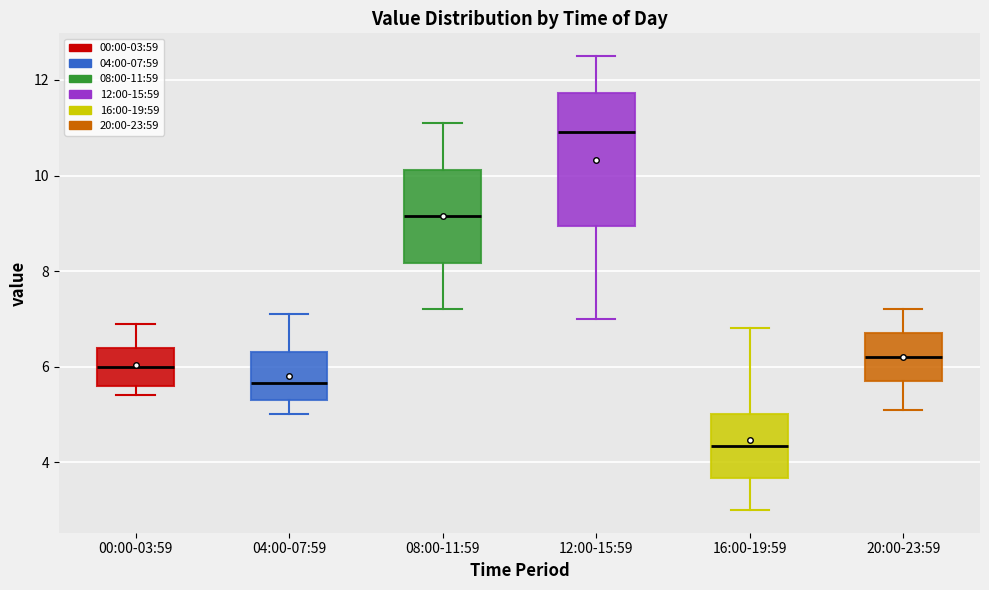

Which box has the lowest median line?

16:00-19:59